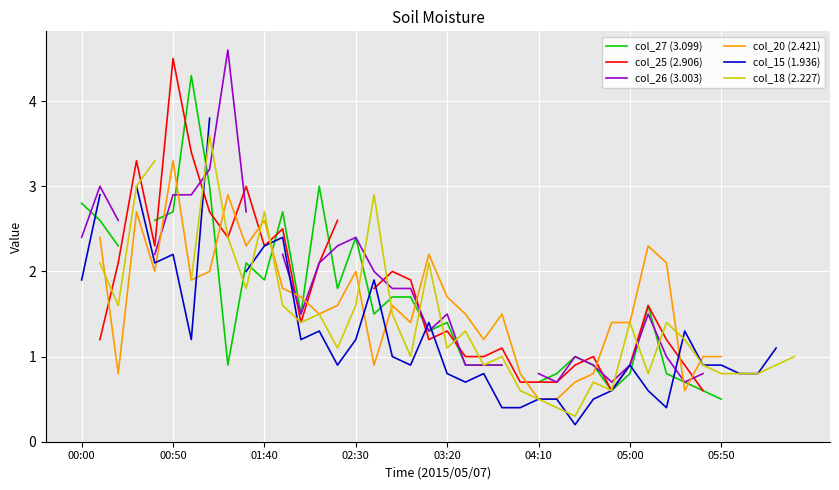

What is the difference between the col_18 (2.227) values at 27 and 36?

0.5